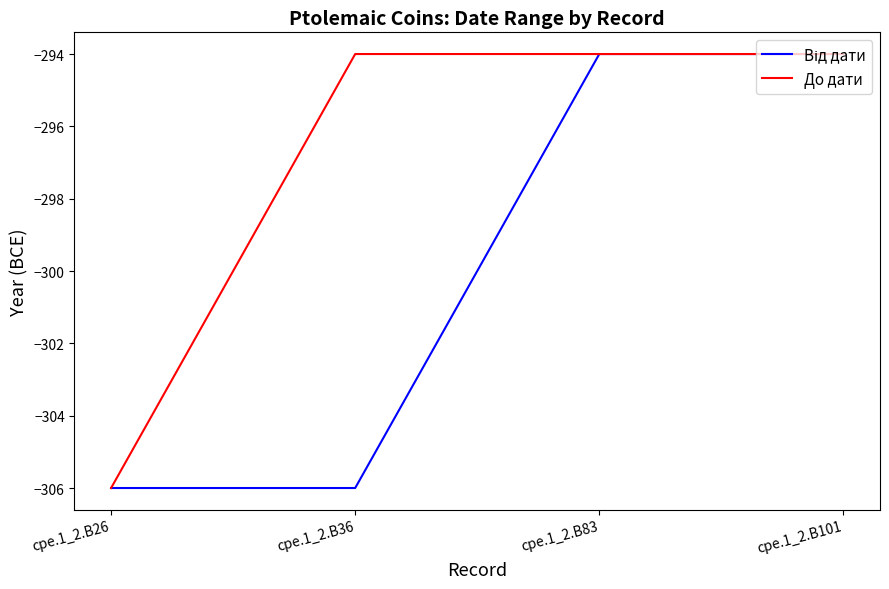

The До дати series shows -153 at cpe.1_2.B101. True or false?

False